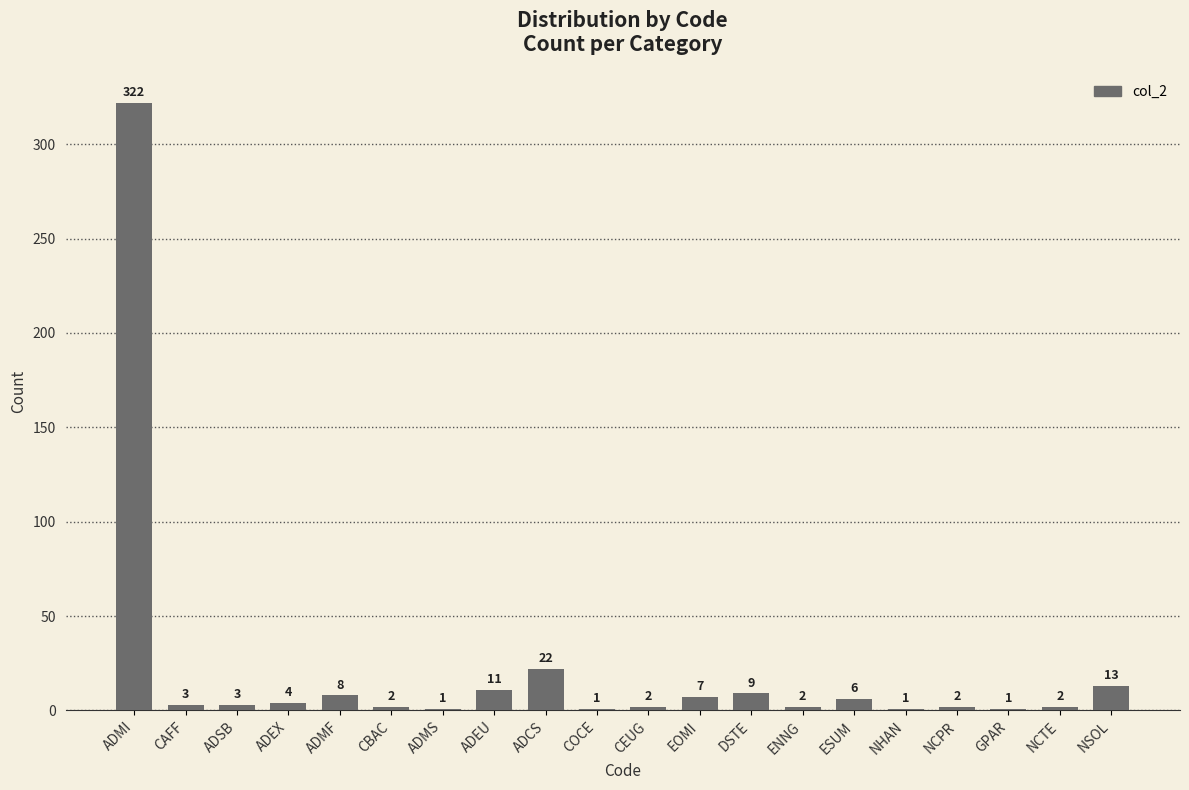

Are the bars horizontal?

No